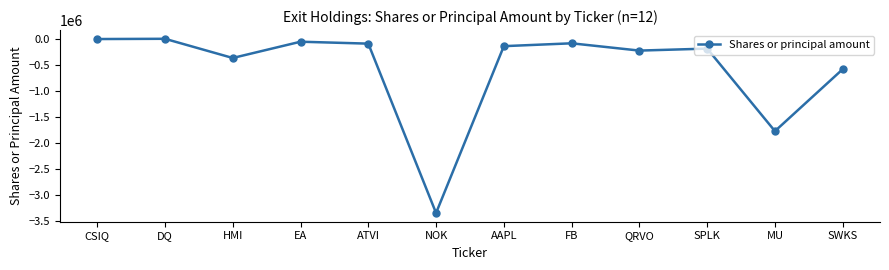

Which has a higher value, HMI or SWKS?

HMI